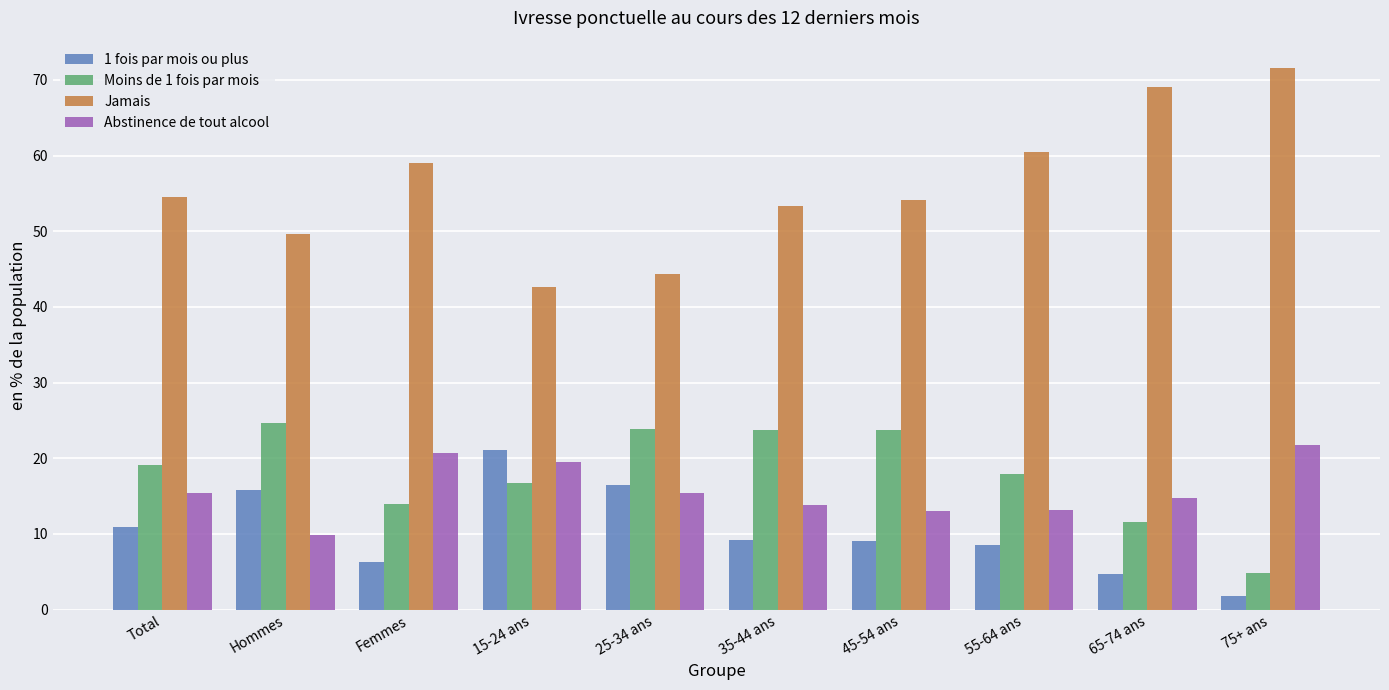

Where does the 1 fois par mois ou plus series first go above 9?

Total